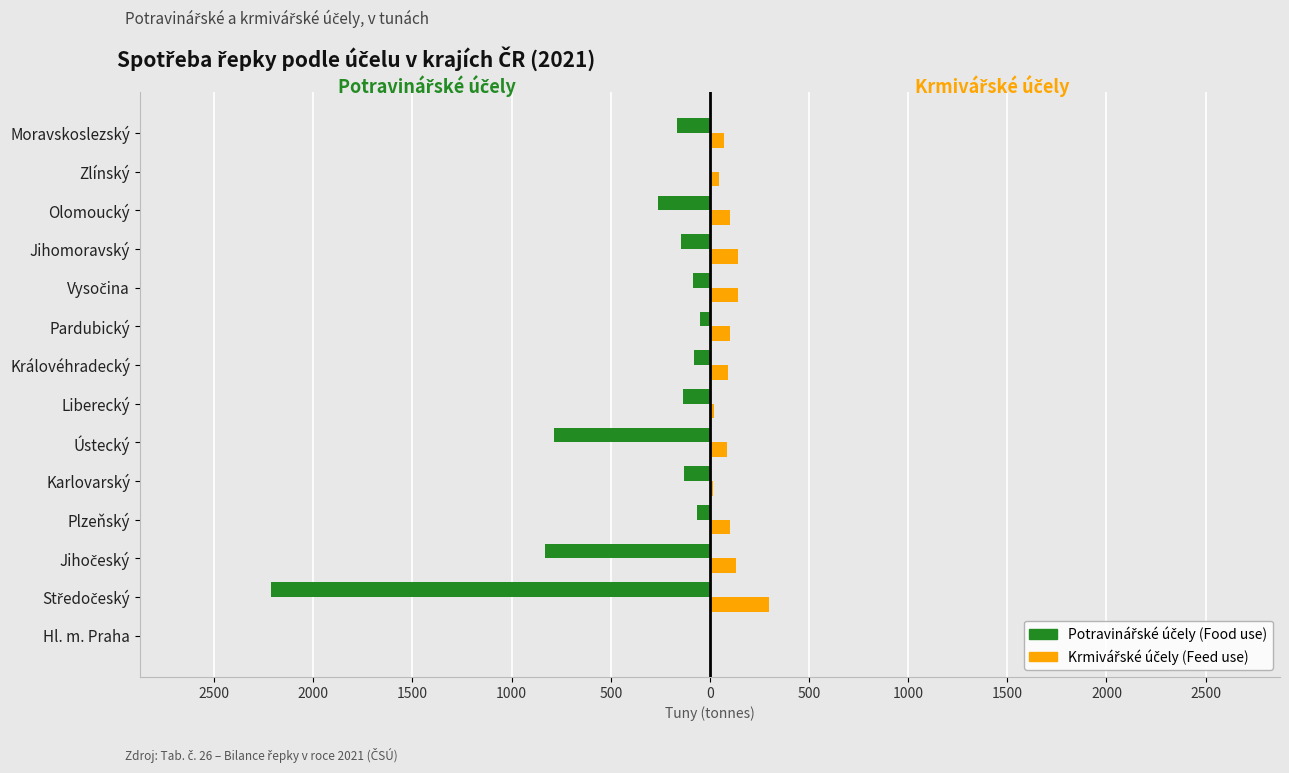

Does the chart contain any negative values?

Yes